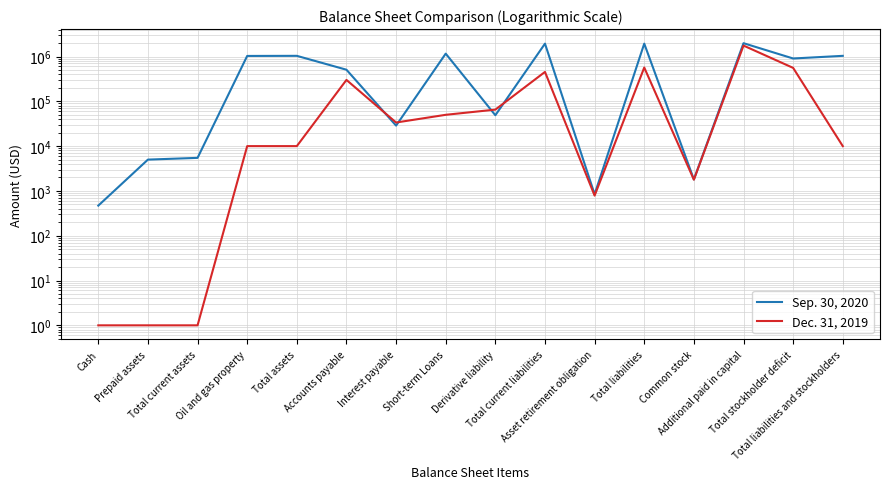

Where is the first local minimum for Sep. 30, 2020?

Interest payable